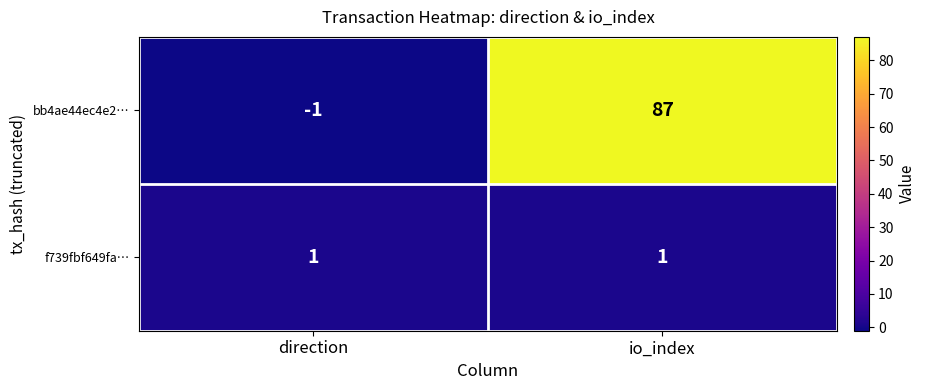

Rank the series by their average value, from highest to lowest.

bb4ae44ec4e2…, f739fbf649fa…